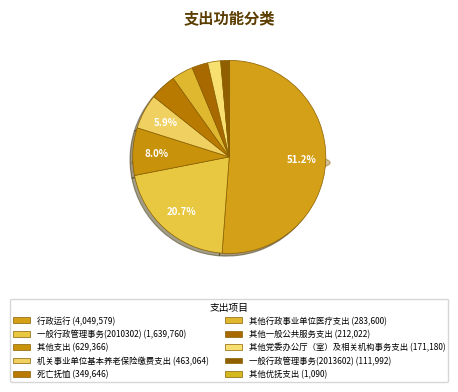

Count the number of slices in the pie.

10